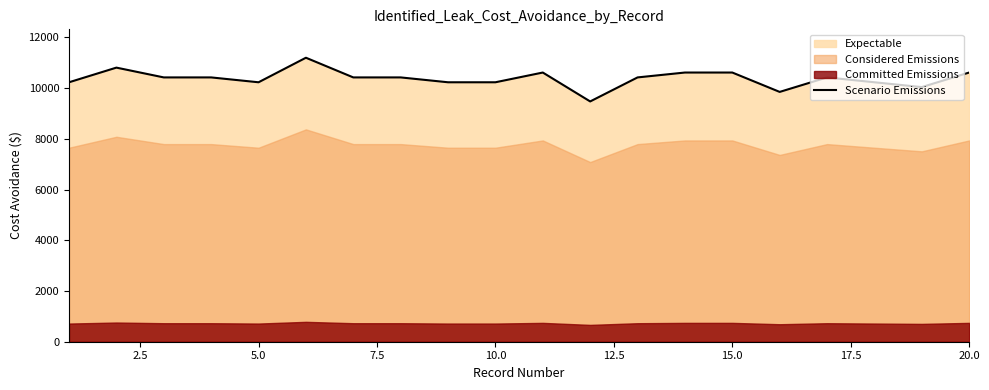

What is the lowest value of the Scenario Emissions series?

9472.9